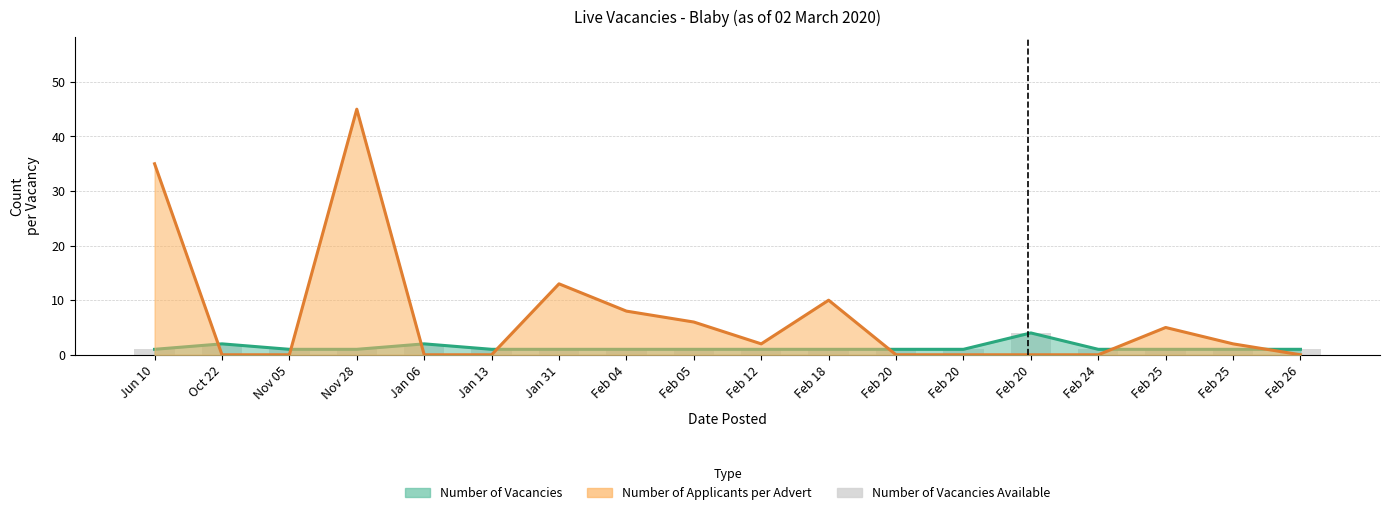

Between Feb 12 and Jun 10, which is larger?

Feb 12